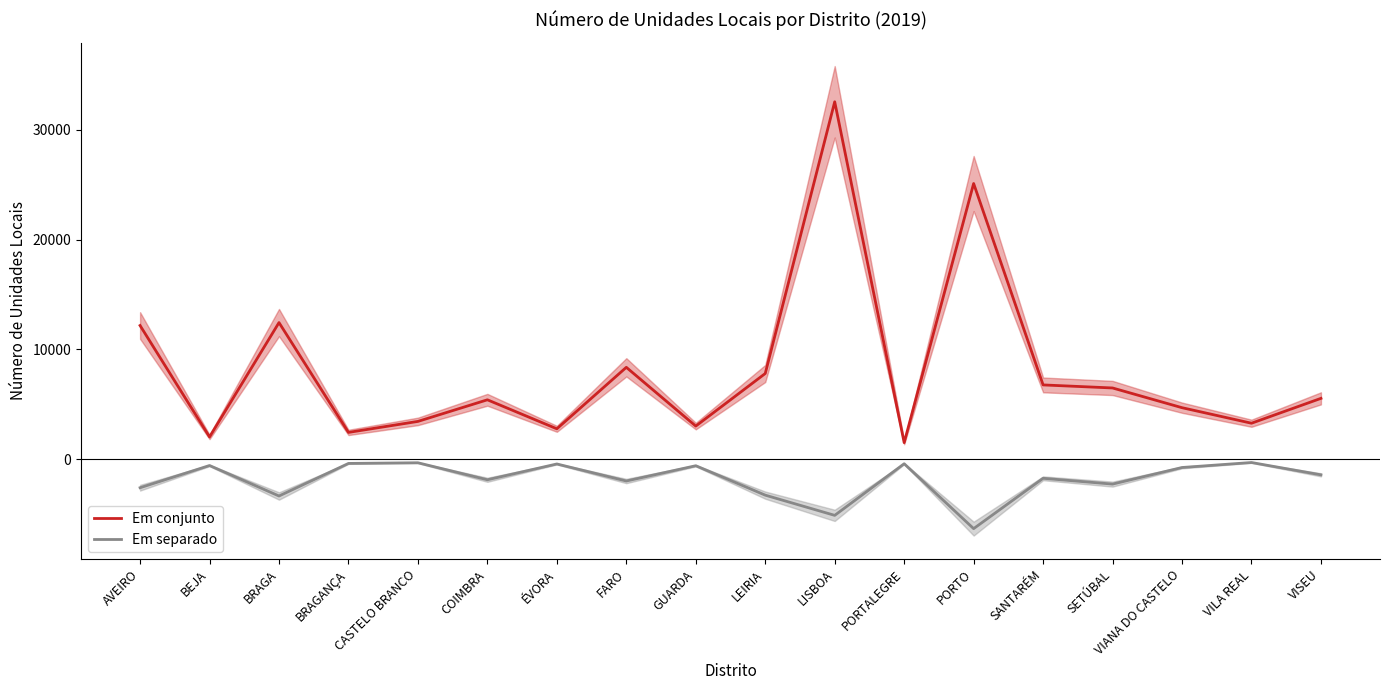

True or false: Em conjunto and Em separado intersect in this chart.

False